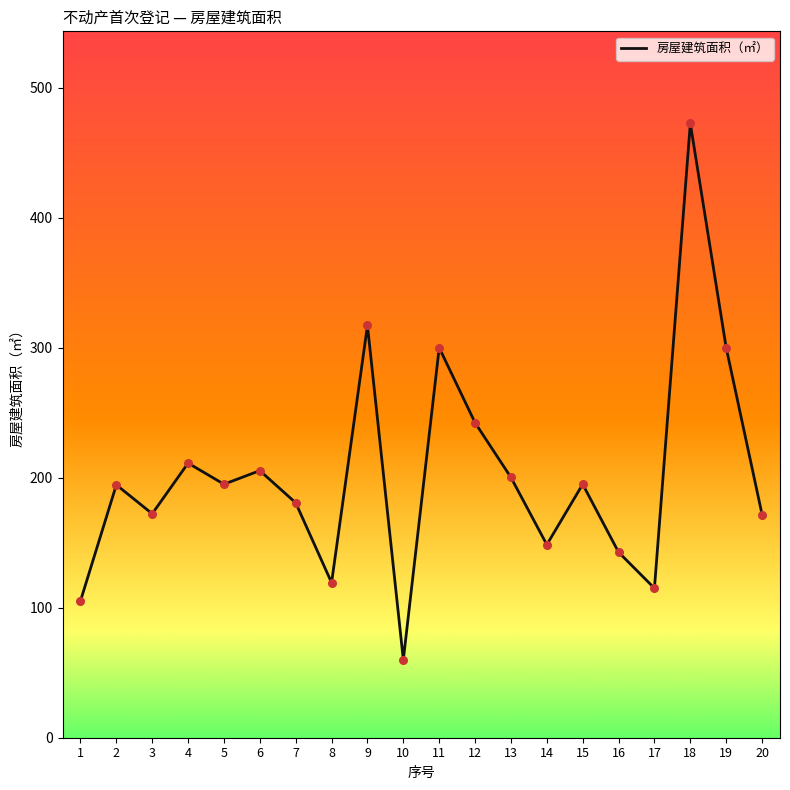

What is the ratio of the value at 16 to the value at 8?

1.2